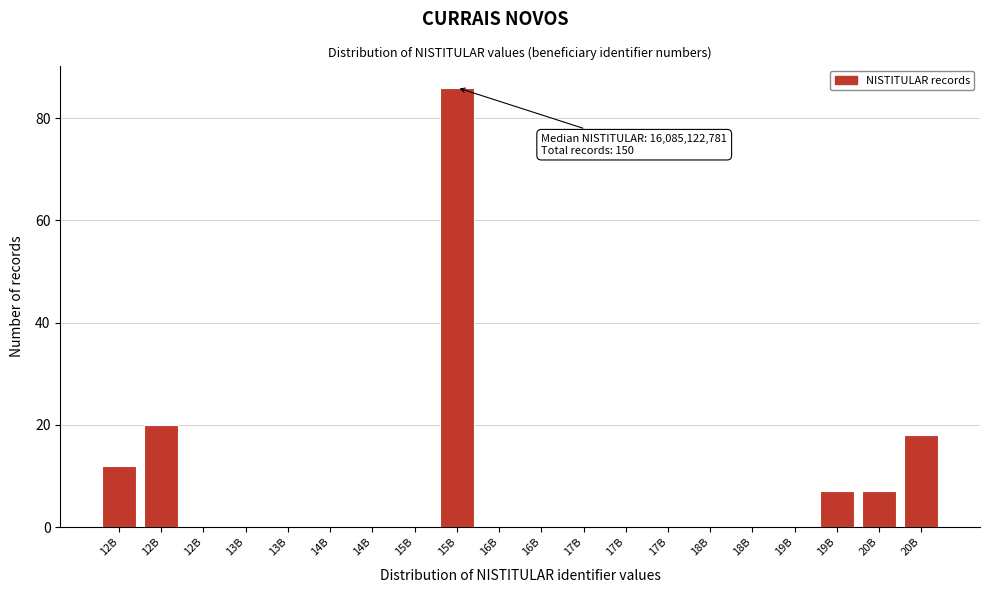

How many series are shown in this chart?

1